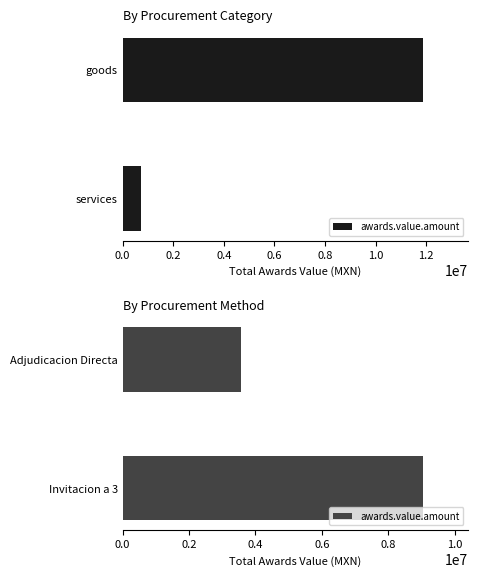

What is the average value?

6309052.0